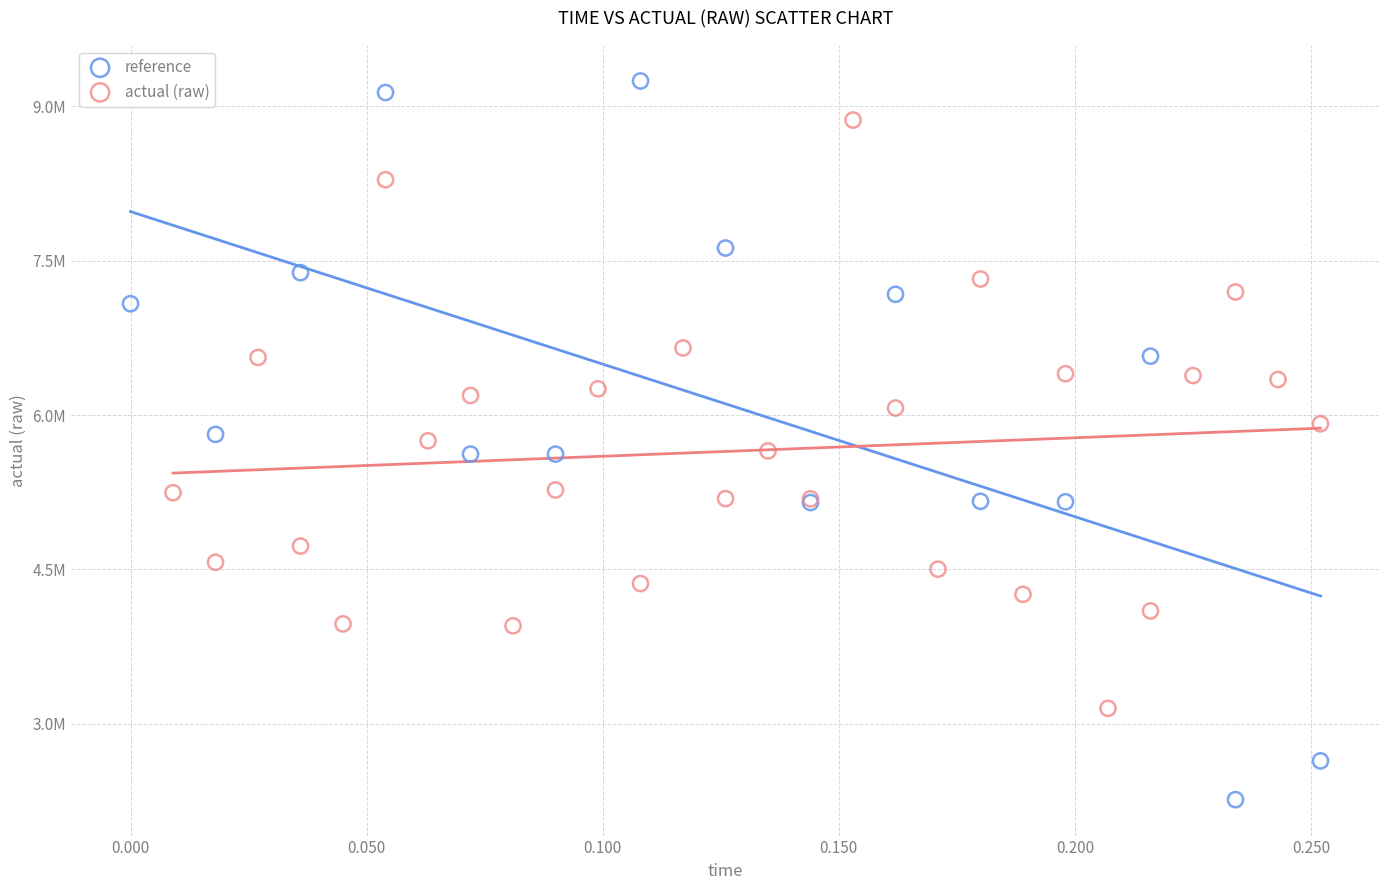

Which series has the widest spread of Y values?

reference